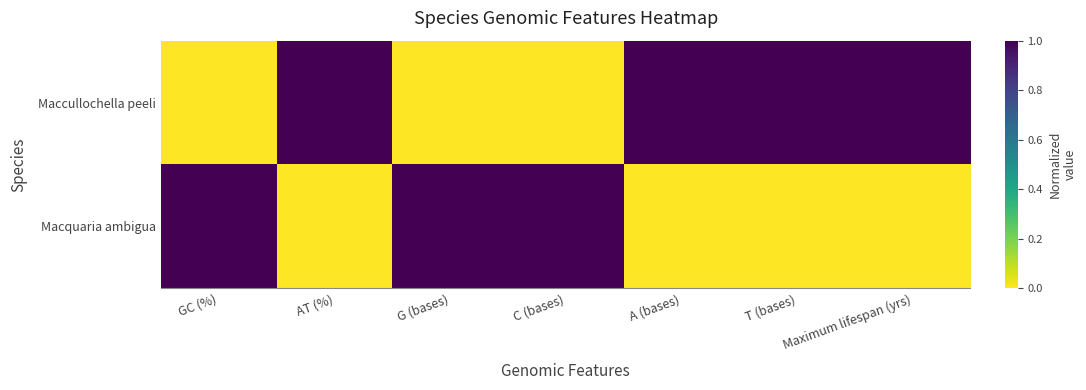

Which series has the largest total across all categories?

Maccullochella peeli